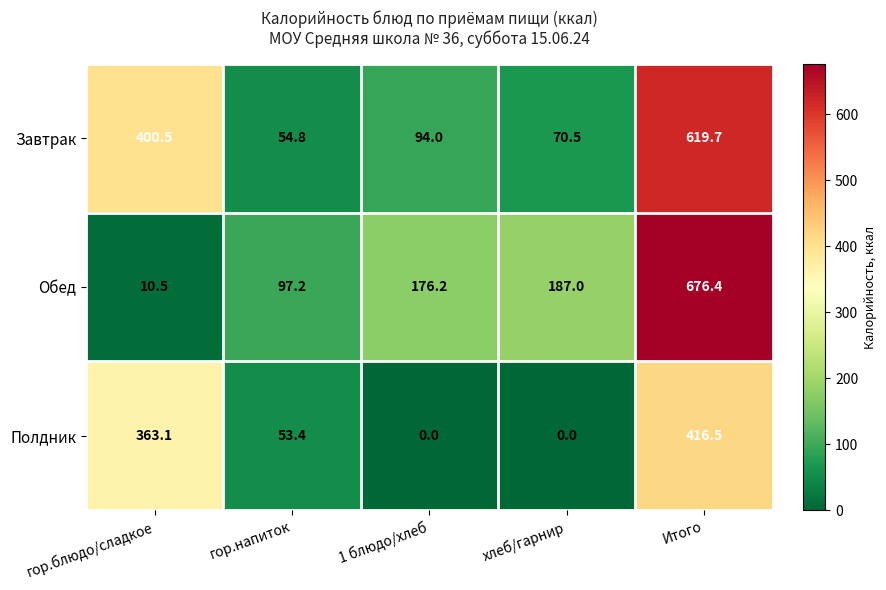

Reading right to left, list all the values displayed in this chart.

Завтрак: 619.7	70.5	94.0	54.8	400.5
Обед: 676.4	187.0	176.2	97.2	10.5
Полдник: 416.5	0.0	0.0	53.4	363.1